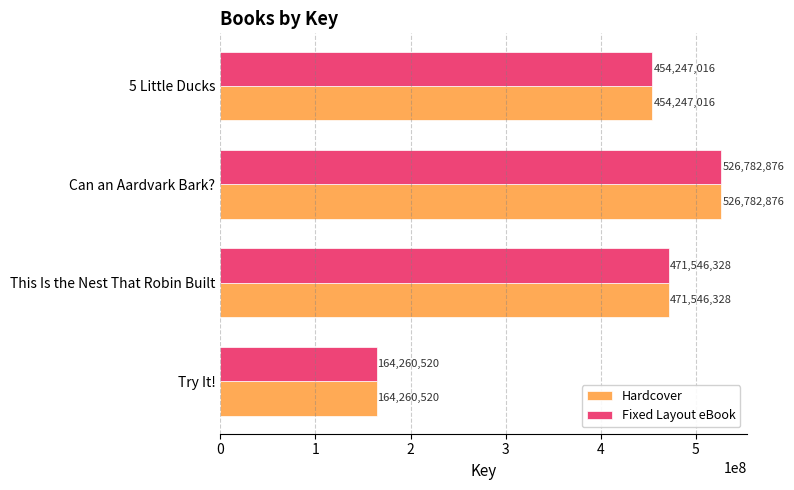

What is the greatest value displayed?

526782876